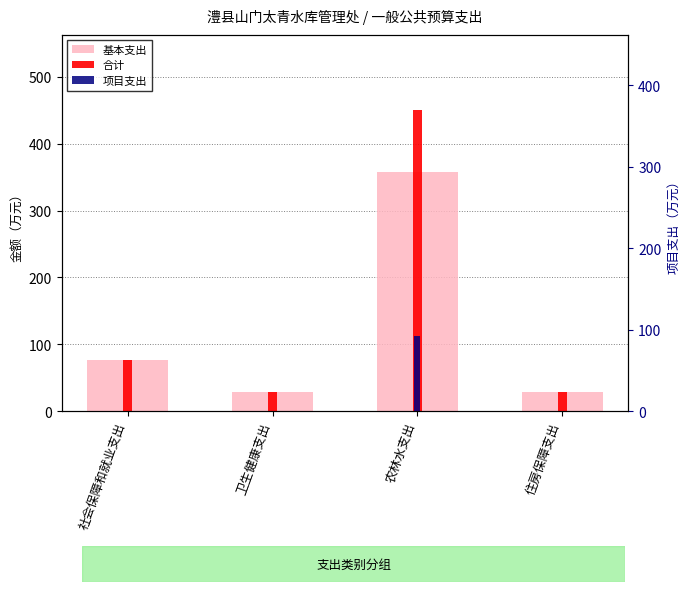

True or false: 基本支出 has a value of 7.8 at 住房保障支出.

False